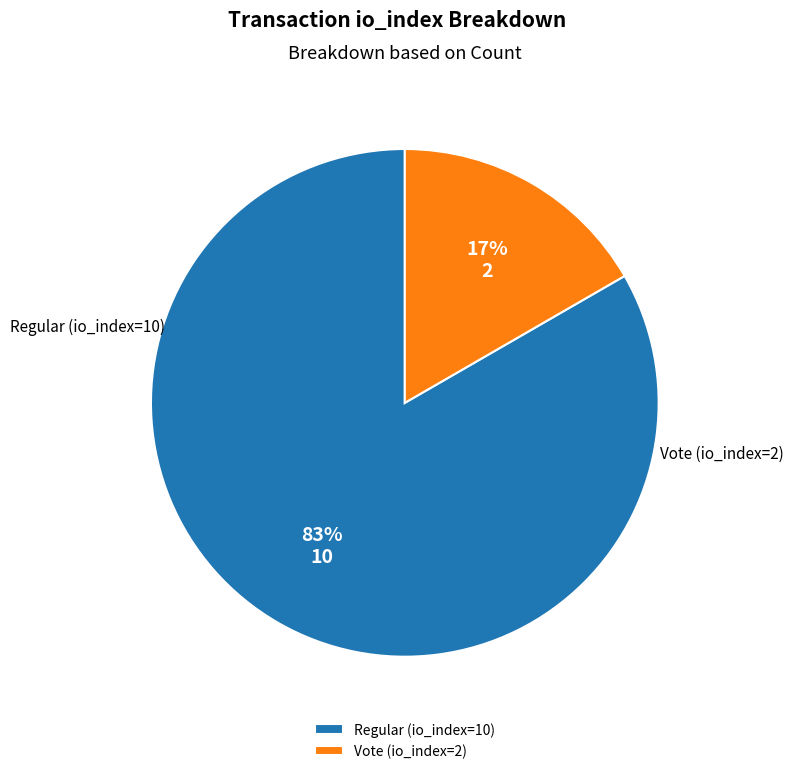

Between Vote (io_index=2) and Regular (io_index=10), which is larger?

Regular (io_index=10)